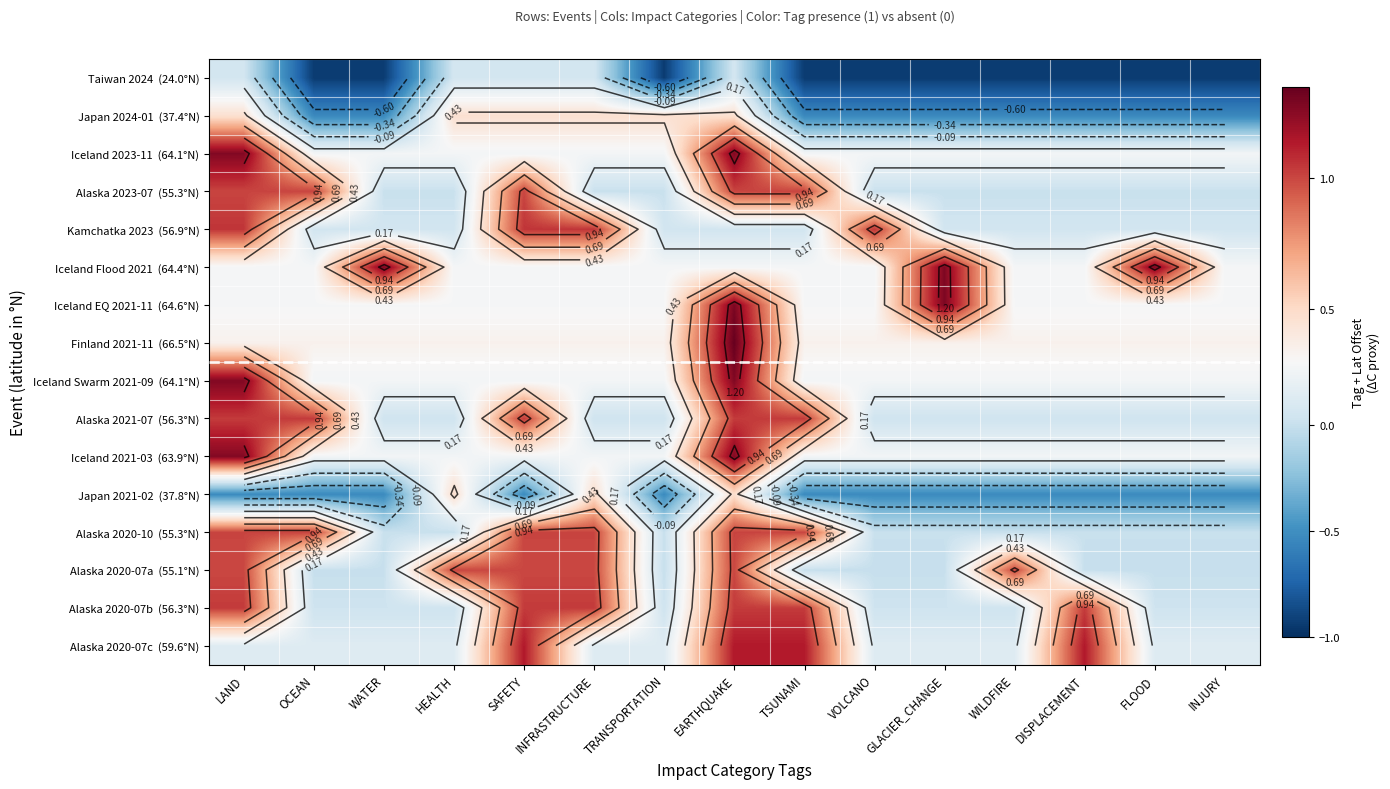

True or false: Alaska 2020-10 (55.3°N) has a value of 0.0 at GLACIER_CHANGE.

True